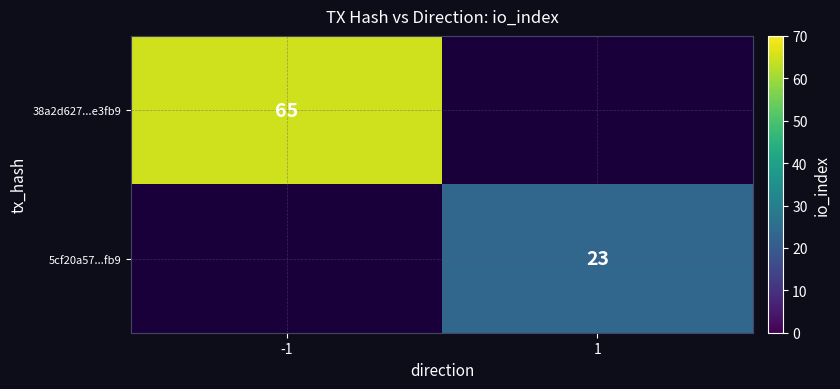

The value of 38a2d627...e3fb9 at -1 is 65. True or false?

True